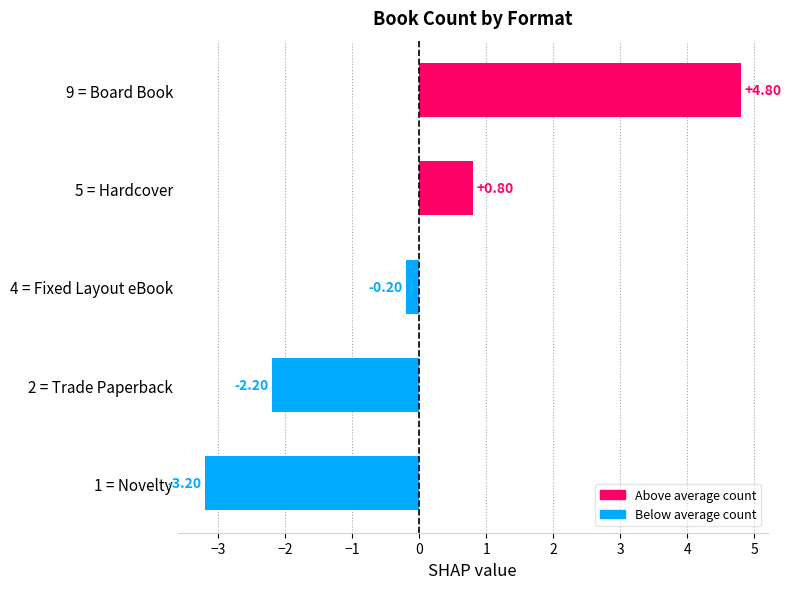

How many bars are there in total?

5